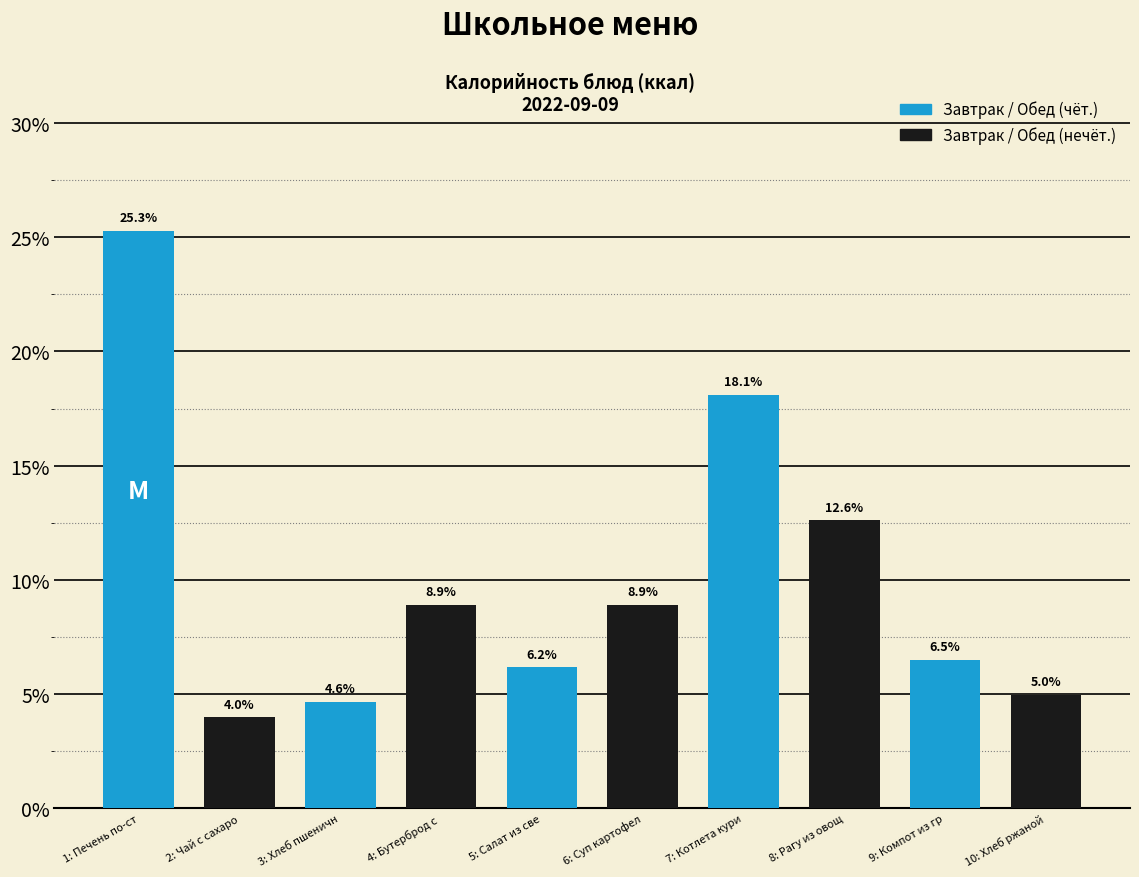

Reading right to left, transcribe all the data shown in this chart.

5.0	6.5	12.6	18.1	8.9	6.2	8.9	4.6	4.0	25.3